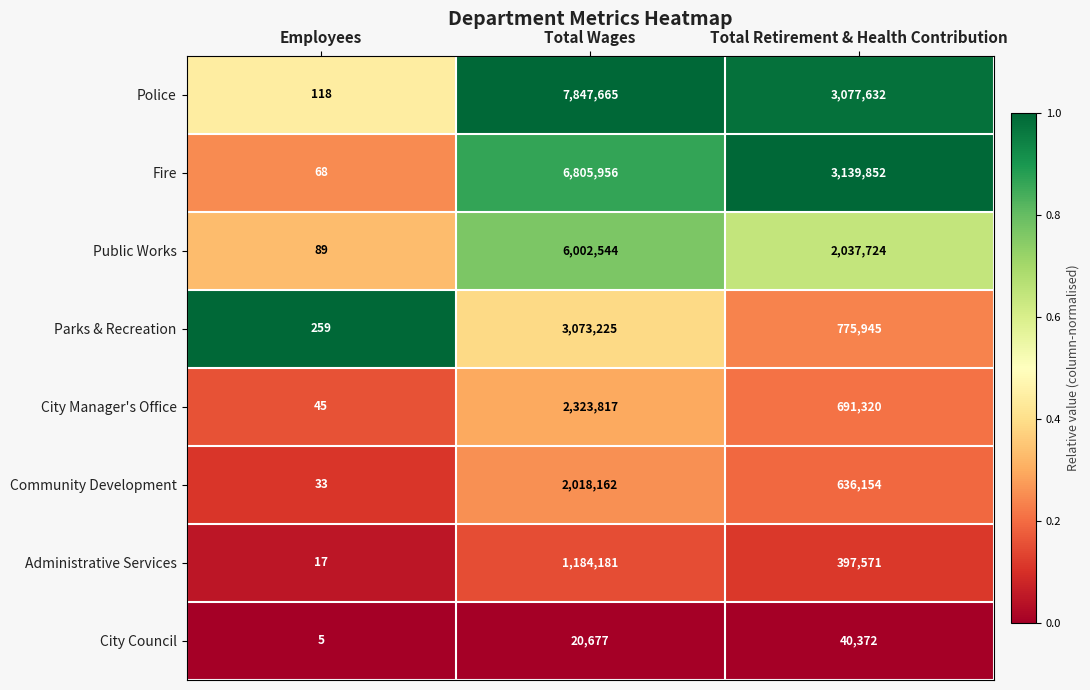

Which label corresponds to the largest value in the chart?

Total Wages